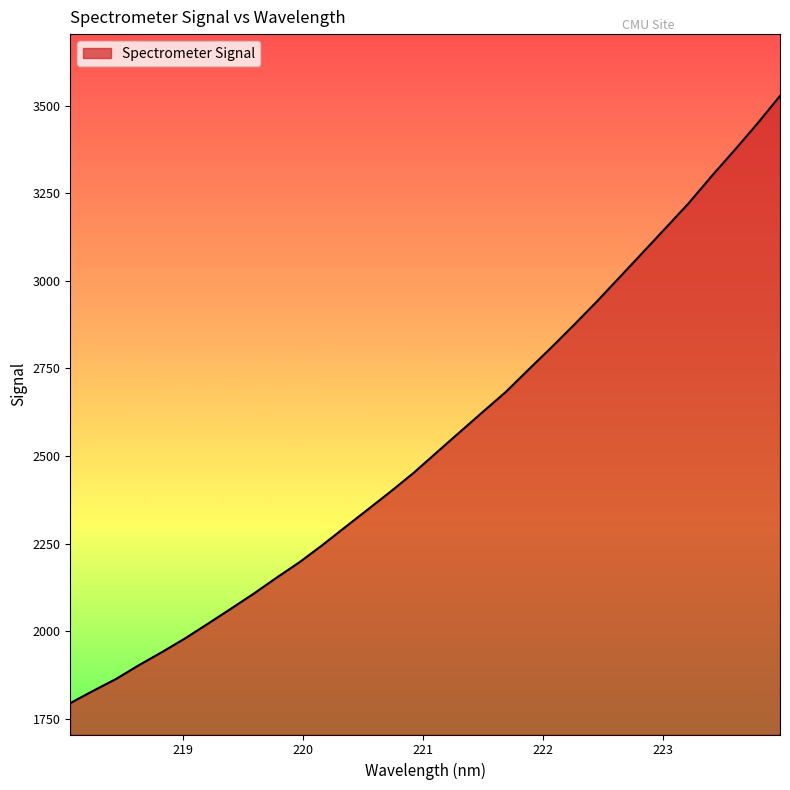

True or false: the data has more than 0 interior local peaks.

False